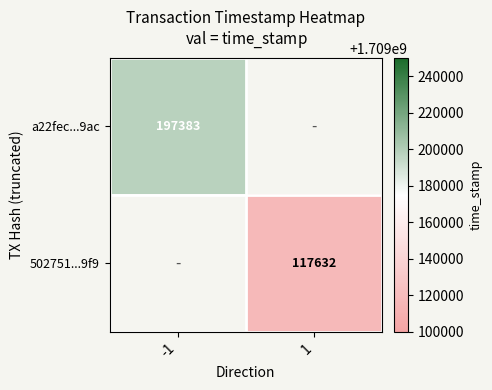

Is the value of 502751...9f9 at 1 greater than the value of a22fec...9ac at -1?

No